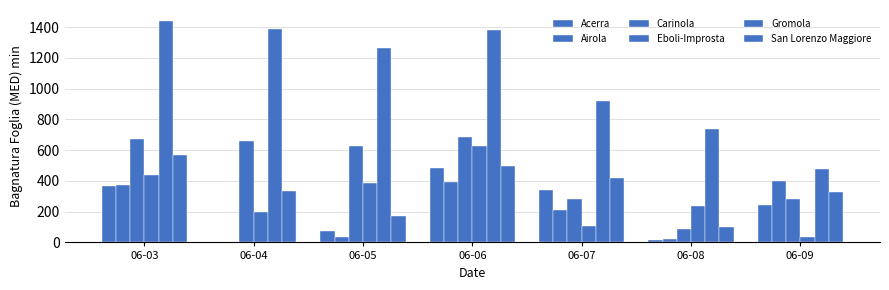

How many data points in Gromola are above 1264?

4